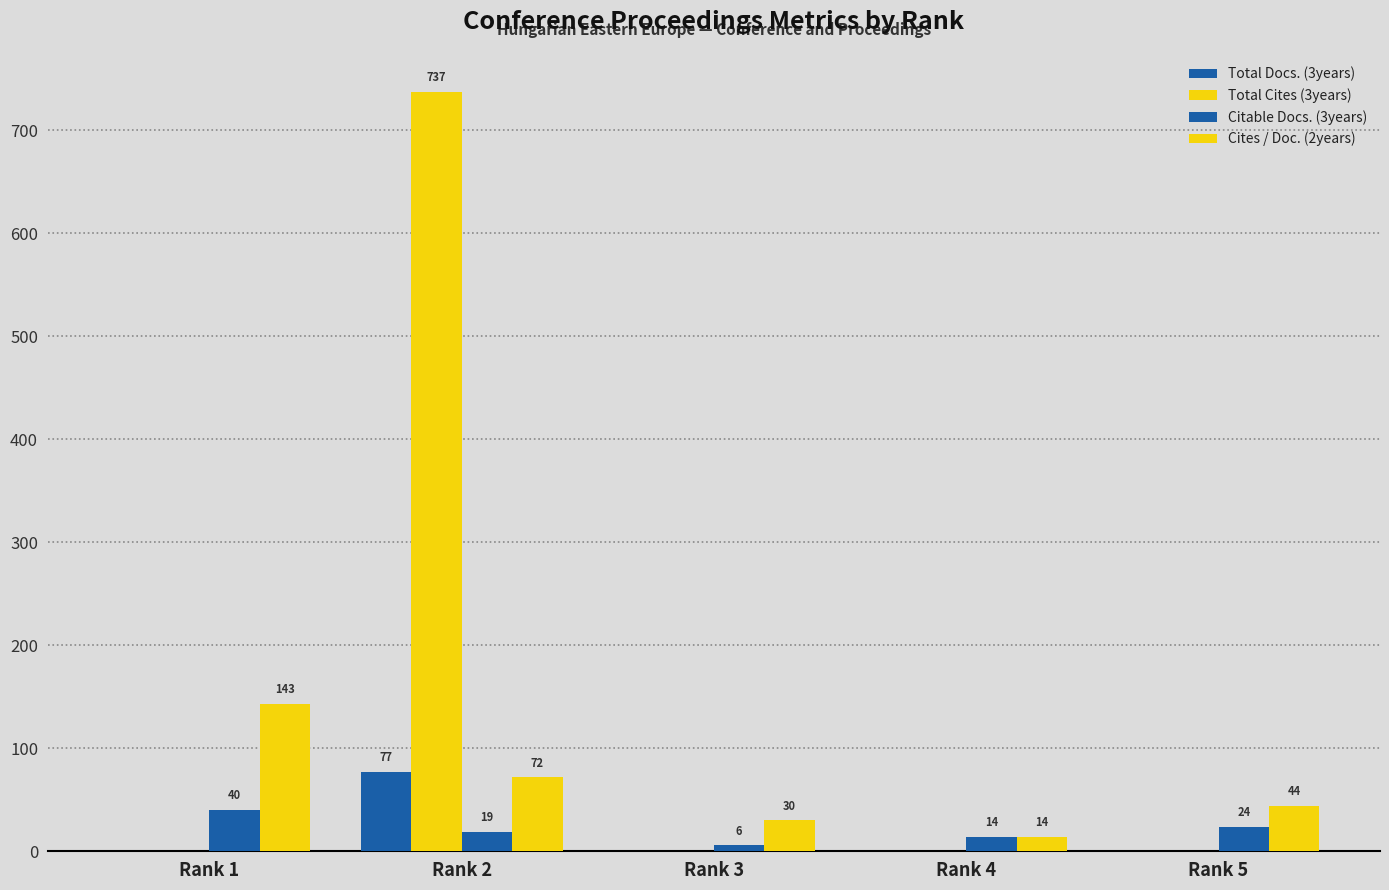

Count the number of data series in this chart.

4